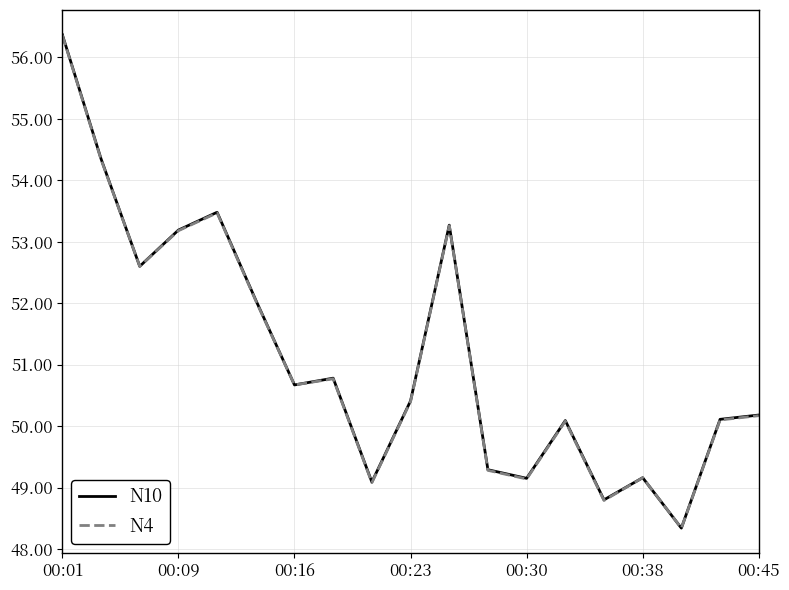

Which series has the widest spread of values?

N10